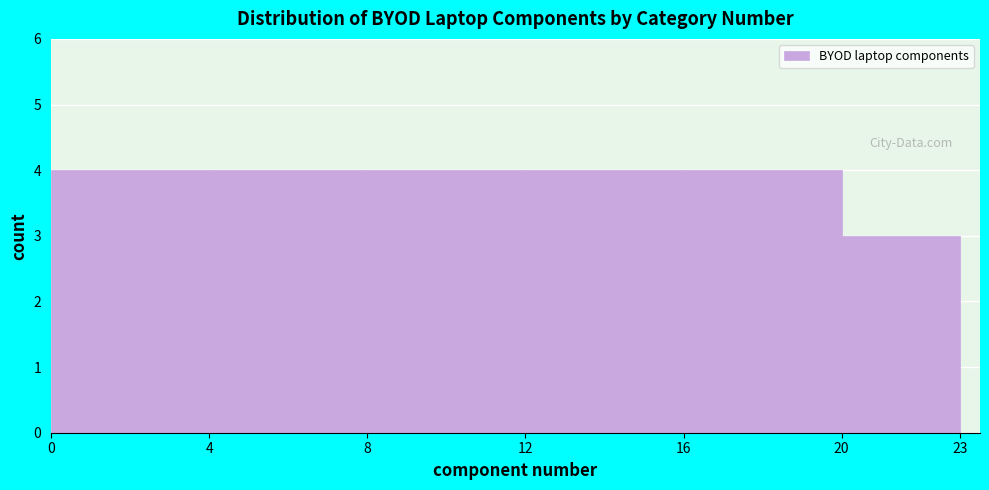

Reading right to left, transcribe all the data shown in this chart.

20=3	16=4	12=4	8=4	4=4	0=4